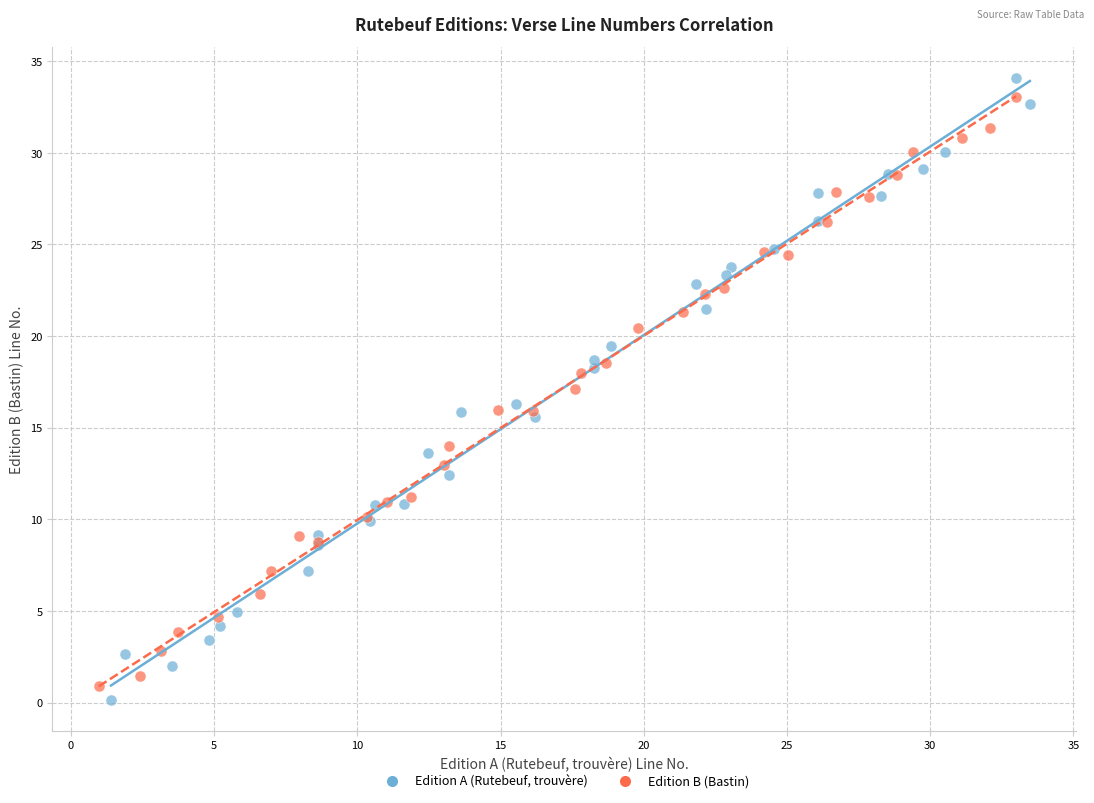

Which series contains the lowest Y value?

Edition A (Rutebeuf, trouvère)